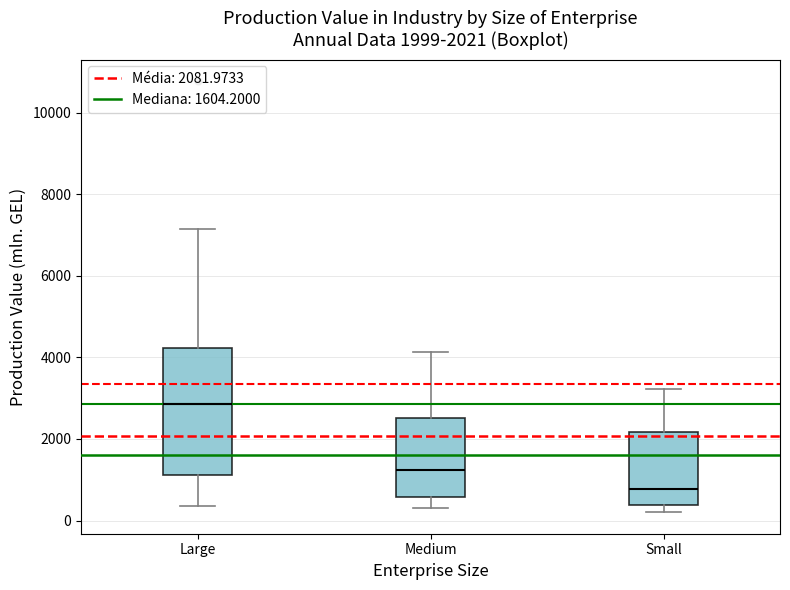

Which box's median line is the lowest?

Small